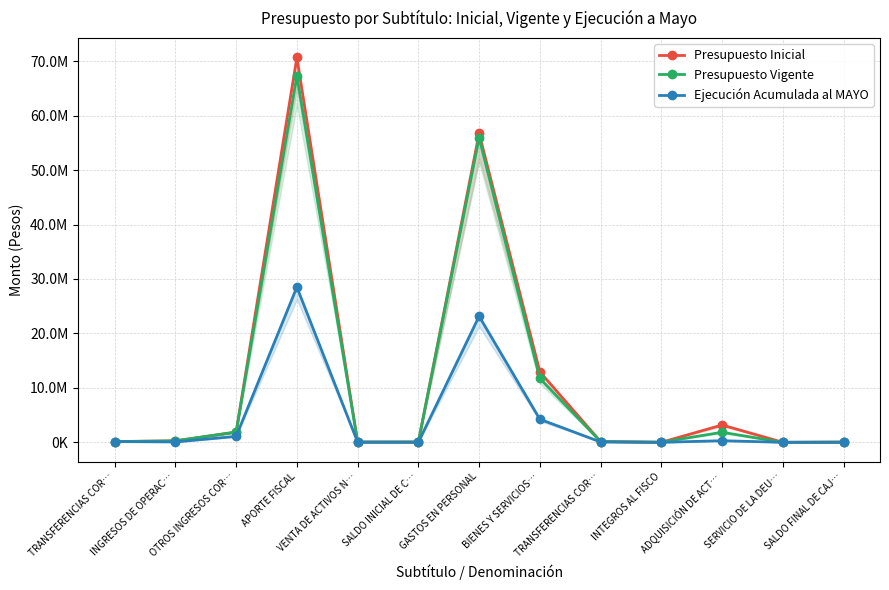

Where is Presupuesto Inicial nearest to the value 35344481?

GASTOS EN PERSONAL